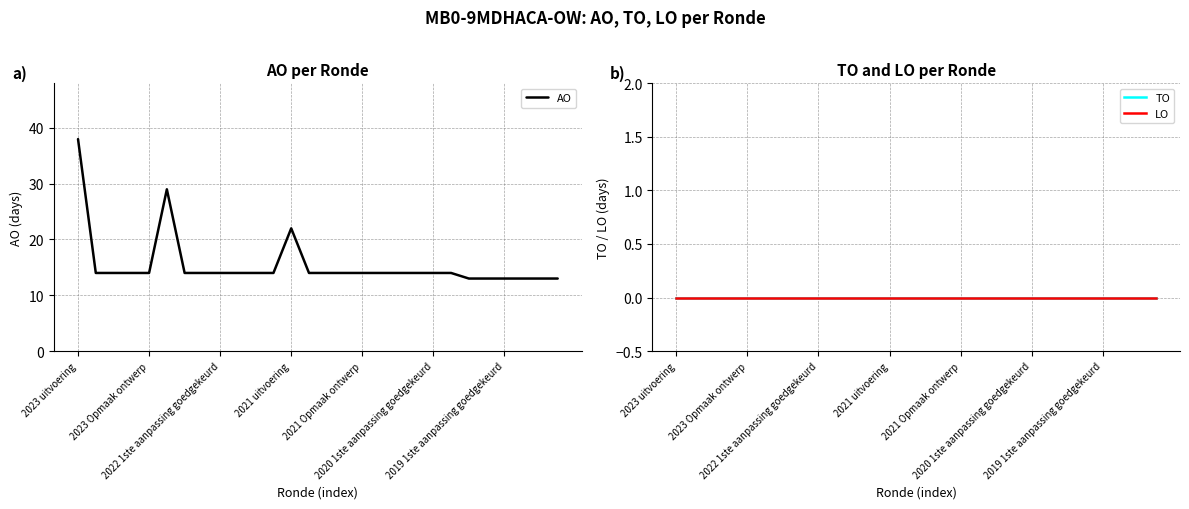

Is it true that AO equals 21 at 23?

False